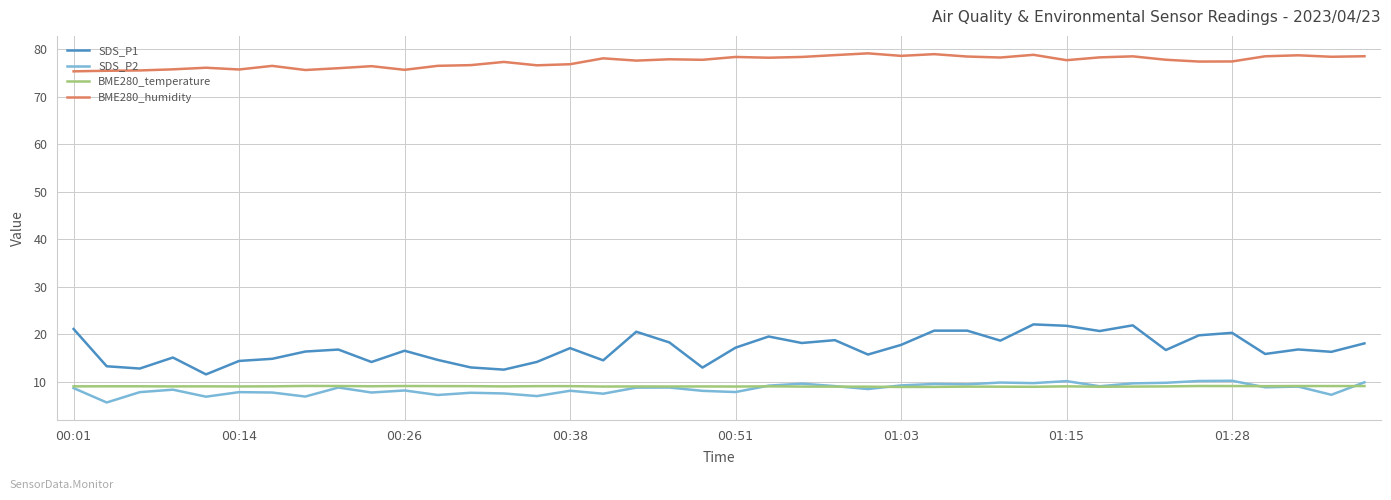

Does the chart display data point markers on the line(s)?

No